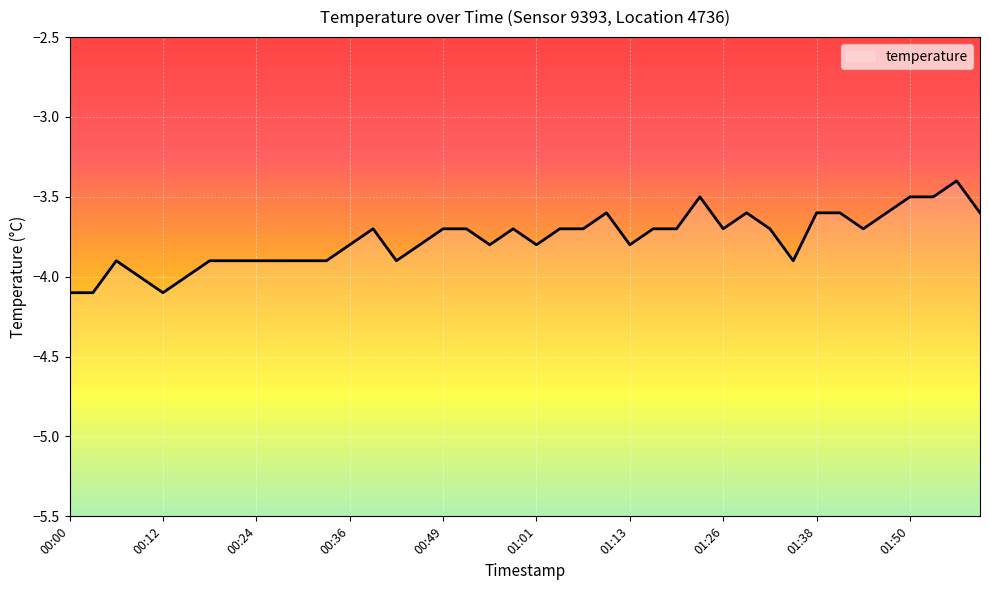

How many interior local peaks (higher than both neighbors) does the data have?

7